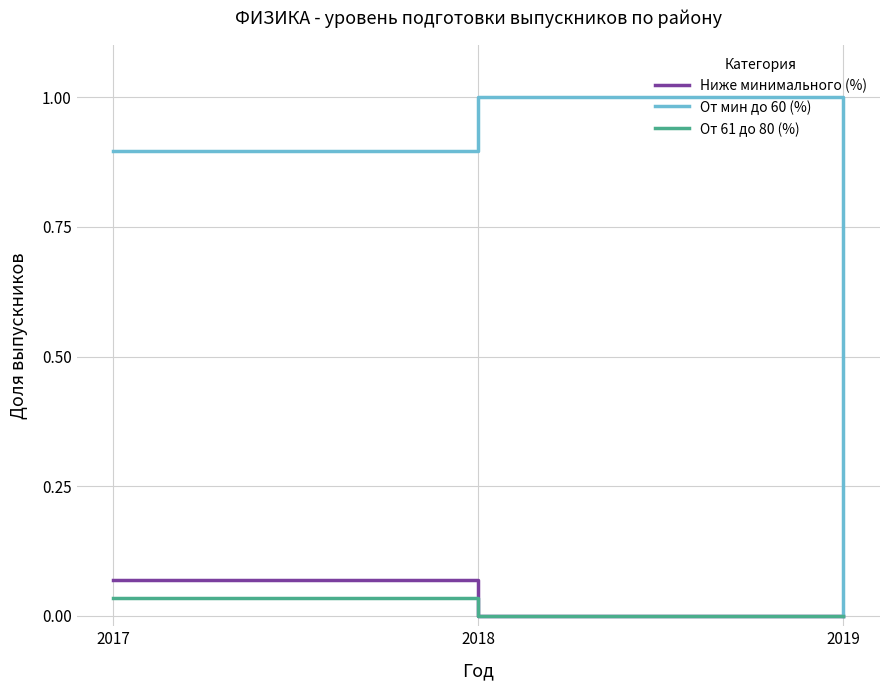

Between 2017 and 2018, which series saw the biggest shift?

От мин до 60 (%)